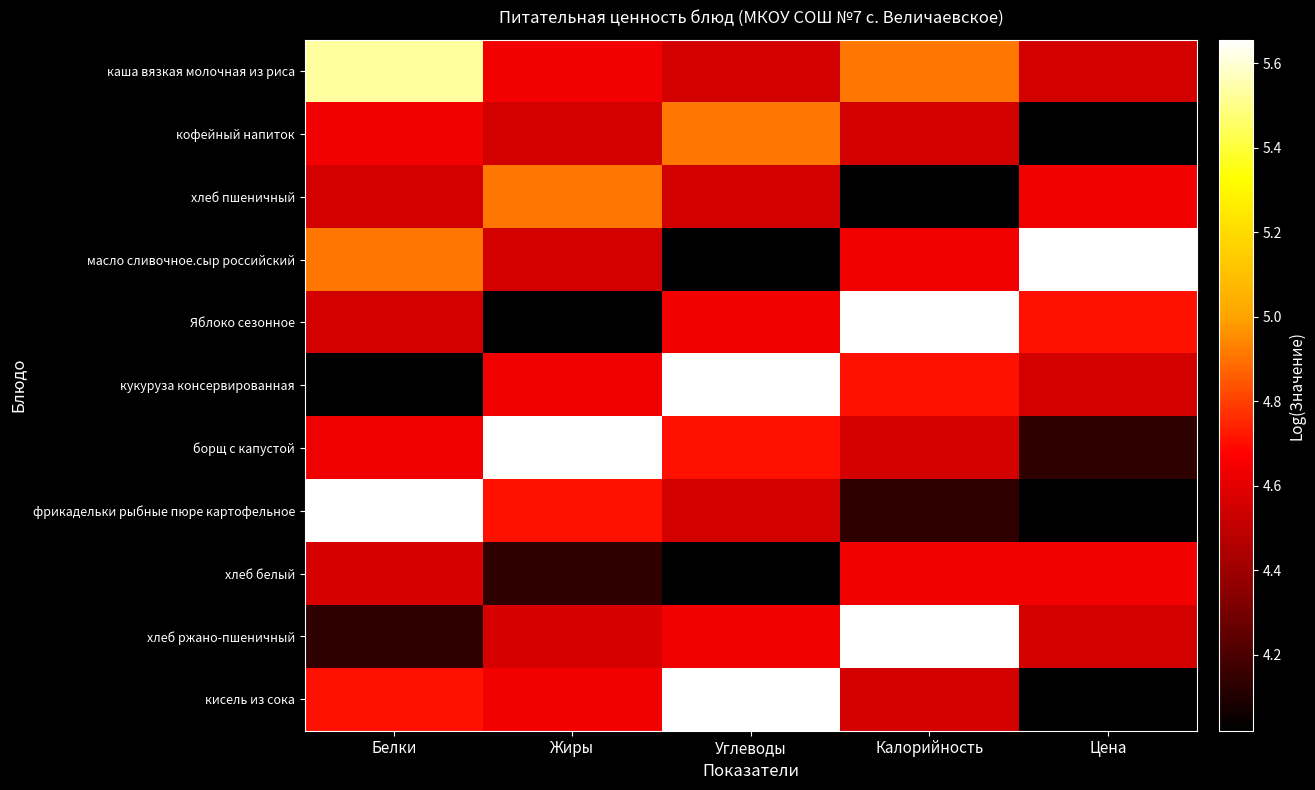

Count the number of data series in this chart.

11